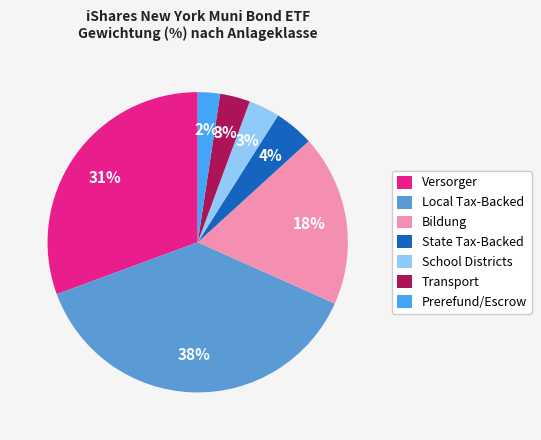

Which slice is the largest?

Local Tax-Backed